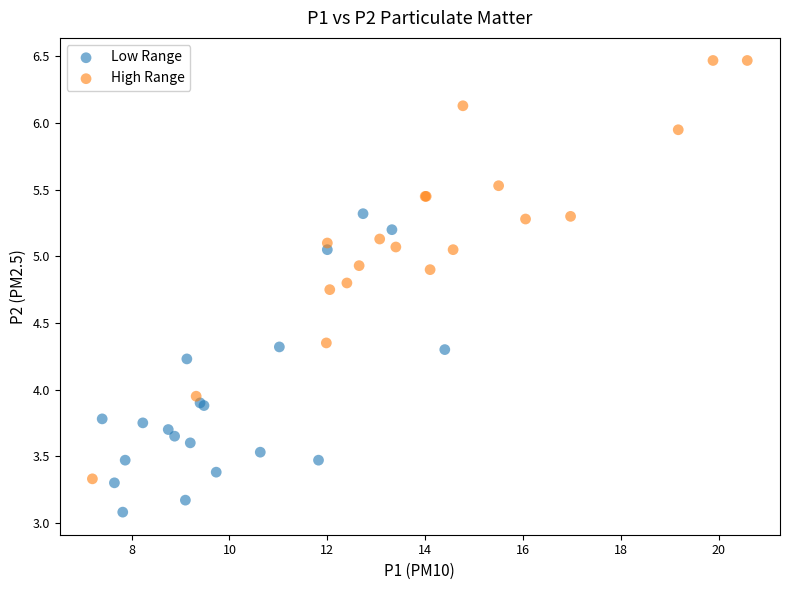

Which series contains the highest Y value?

High Range